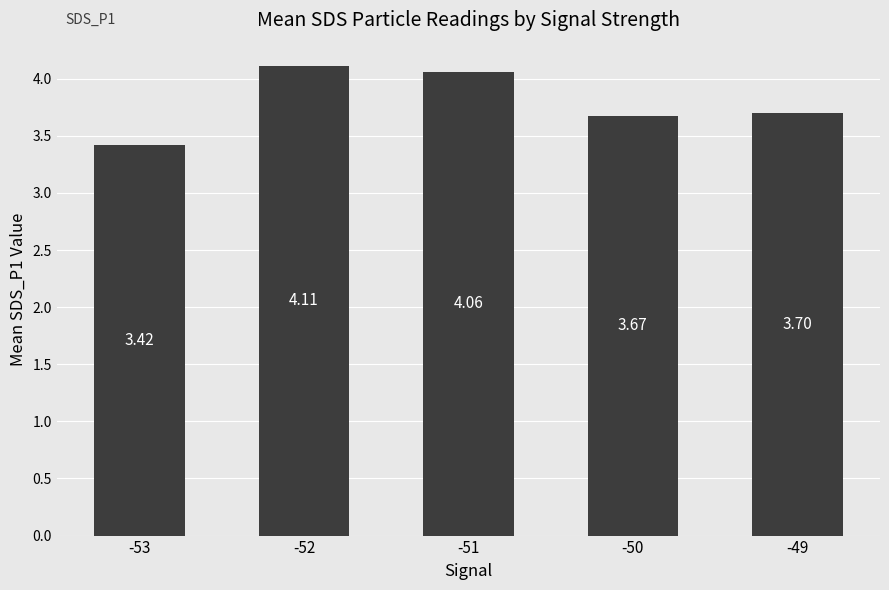

What is the ratio of the value at -49 to the value at -50?

1.0